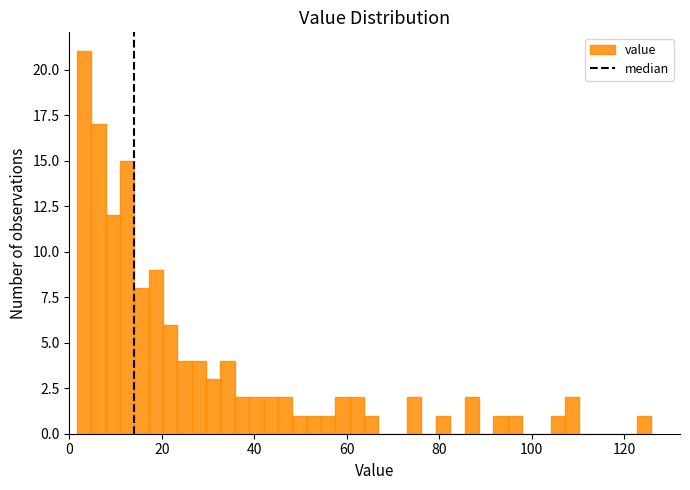

Read against the x-axis, roughly where is the centre of the tallest bar?

4